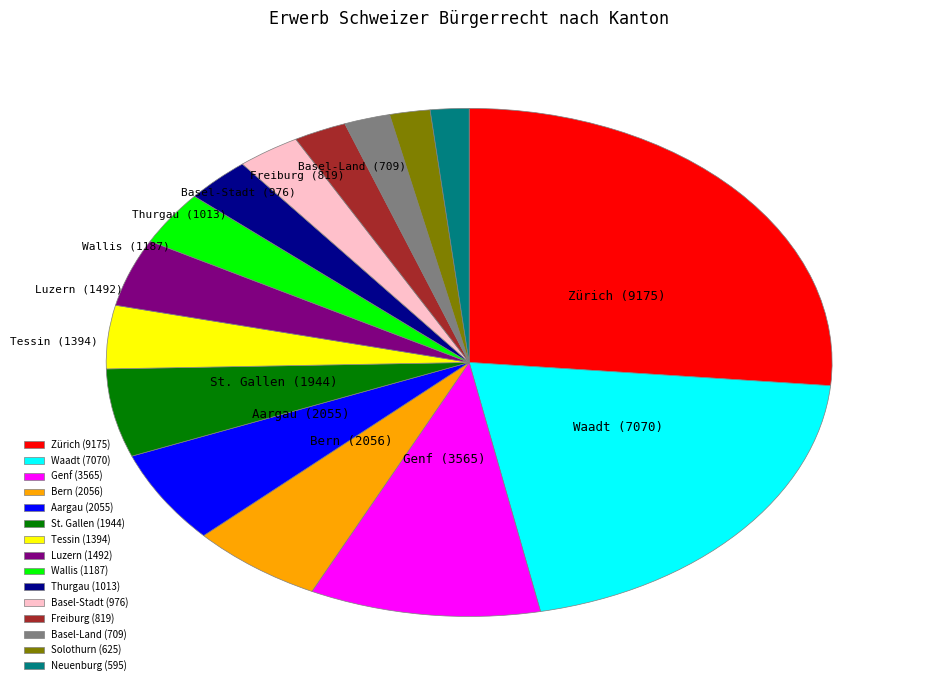

Between Solothurn and Tessin, which is larger?

Tessin